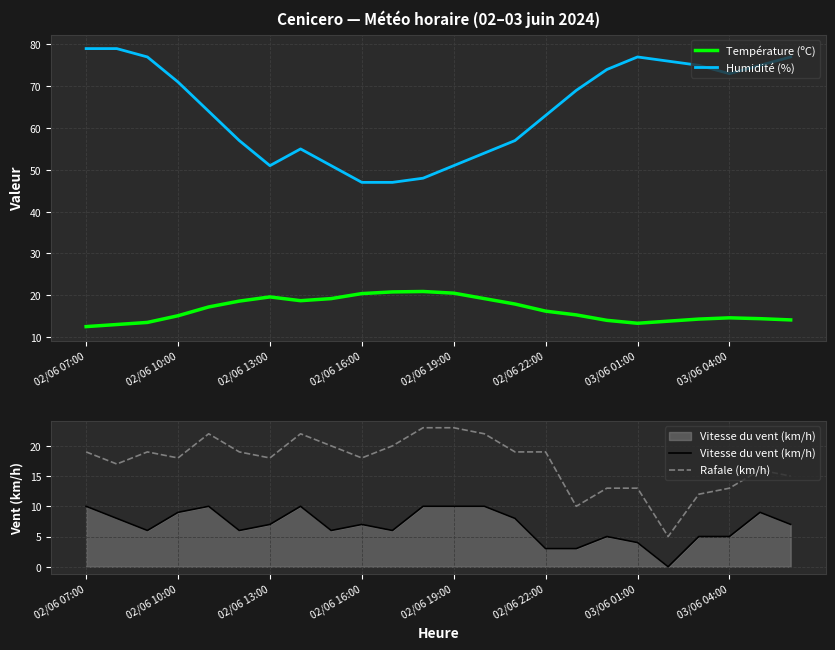

How many values in Vitesse du vent (km/h) are above zero?

23